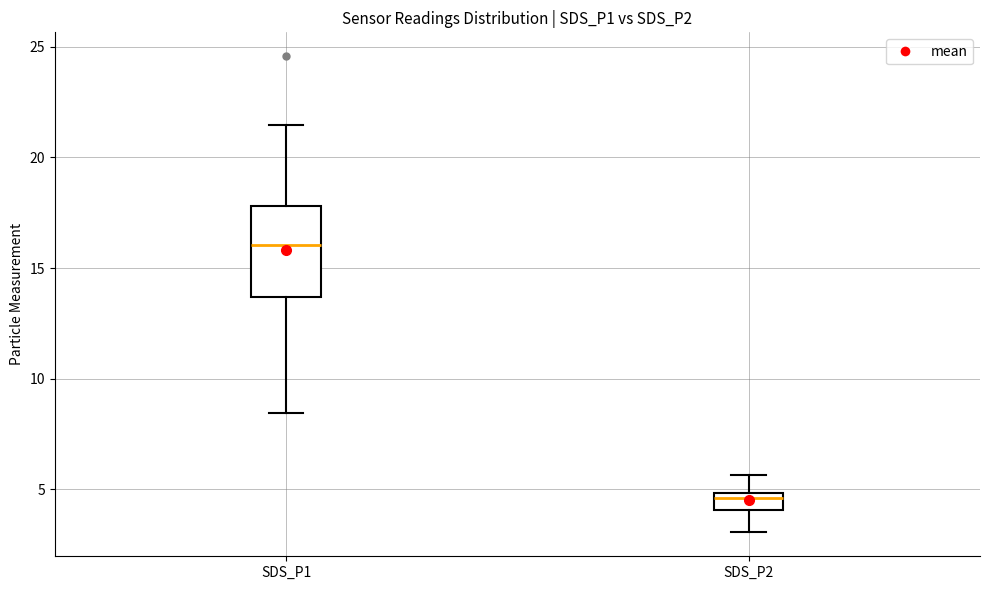

Reading left to right, transcribe this box plot: for each box, give where its median line is, the range the box spans, and where its two whiskers end, as read against the y-axis. The values are not printed on the chart, so give them approximately, as read against the axis.

SDS_P1: median 16.0, box 13.5 to 18.0, whiskers 8.5 to 21.5
SDS_P2: median 4.5, box 4.0 to 5.0, whiskers 3.0 to 5.5